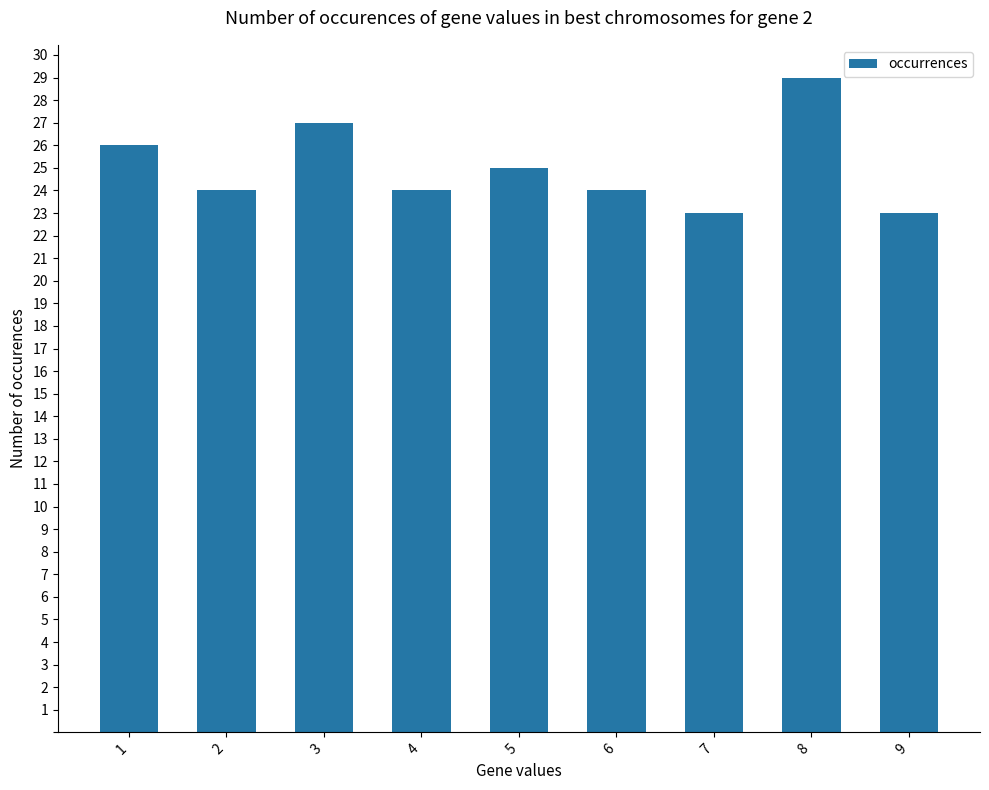

Reading left to right, list all the values displayed in this chart.

26	24	27	24	25	24	23	29	23